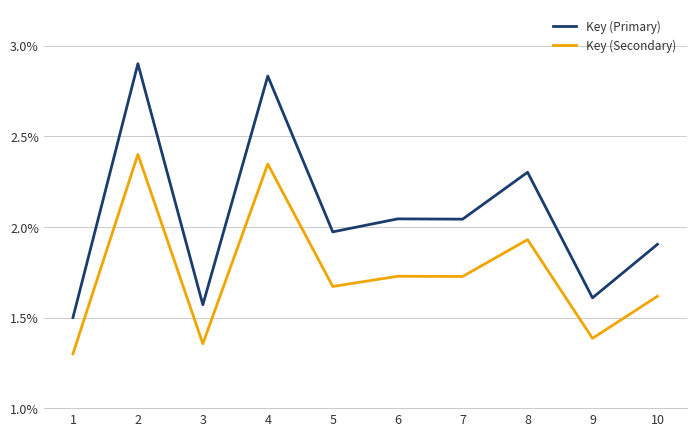

Rank the series at 6 from highest to lowest value.

Key (Primary), Key (Secondary)